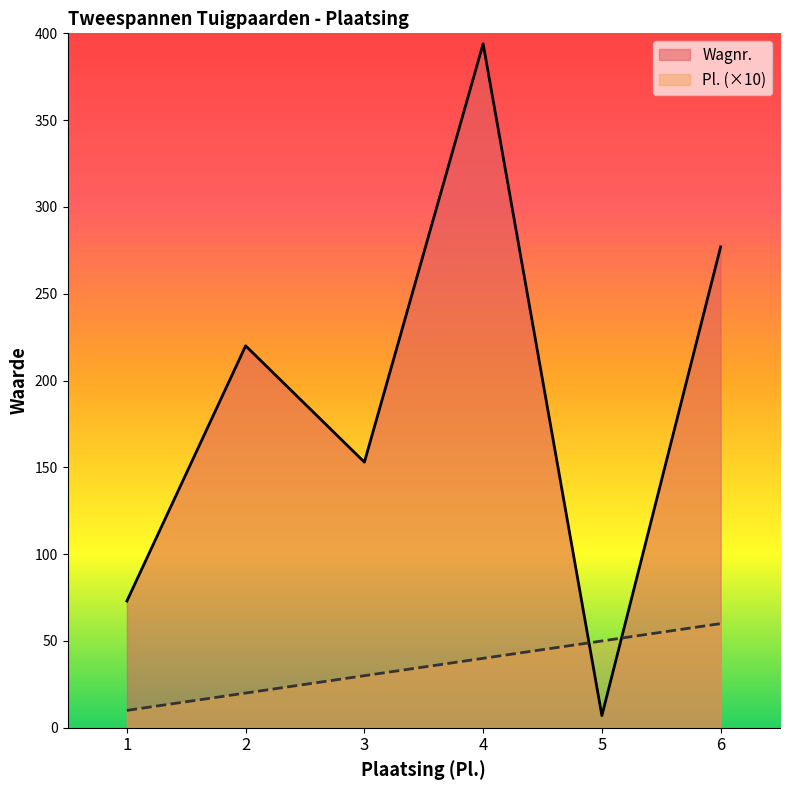

At which category does Wagnr. reach its first local peak?

2